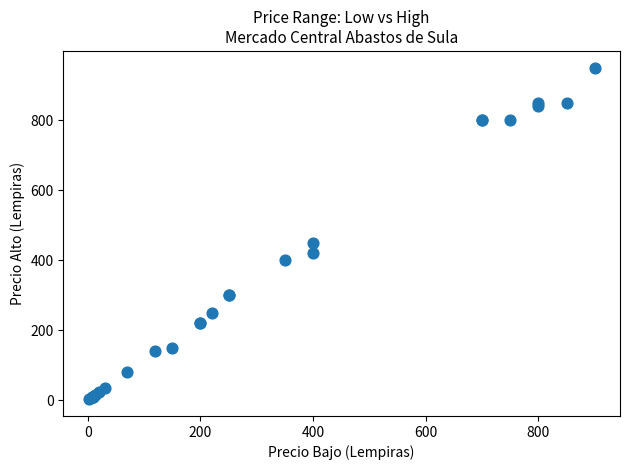

What Y value in the scatter plot is closest to 476?

450